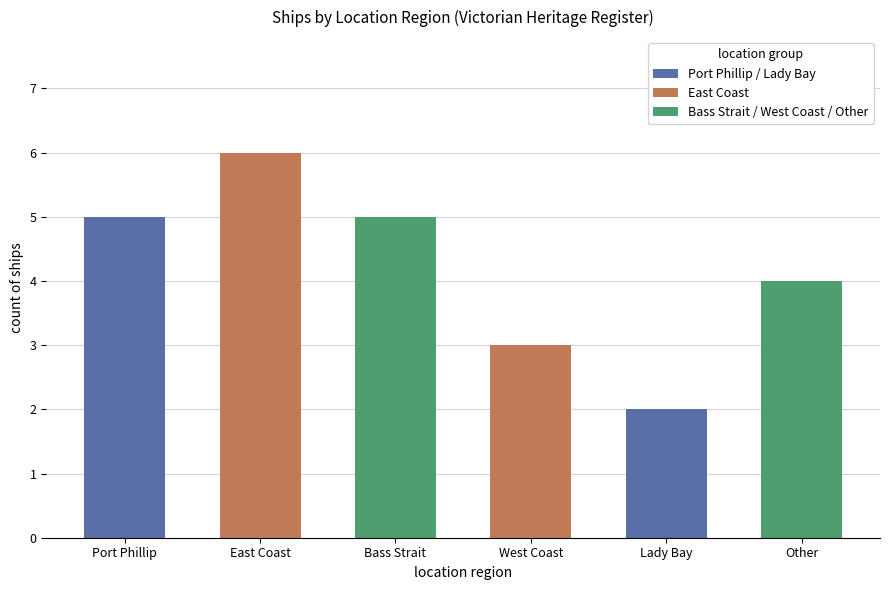

What is the sum of the values at Lady Bay and Port Phillip?

7